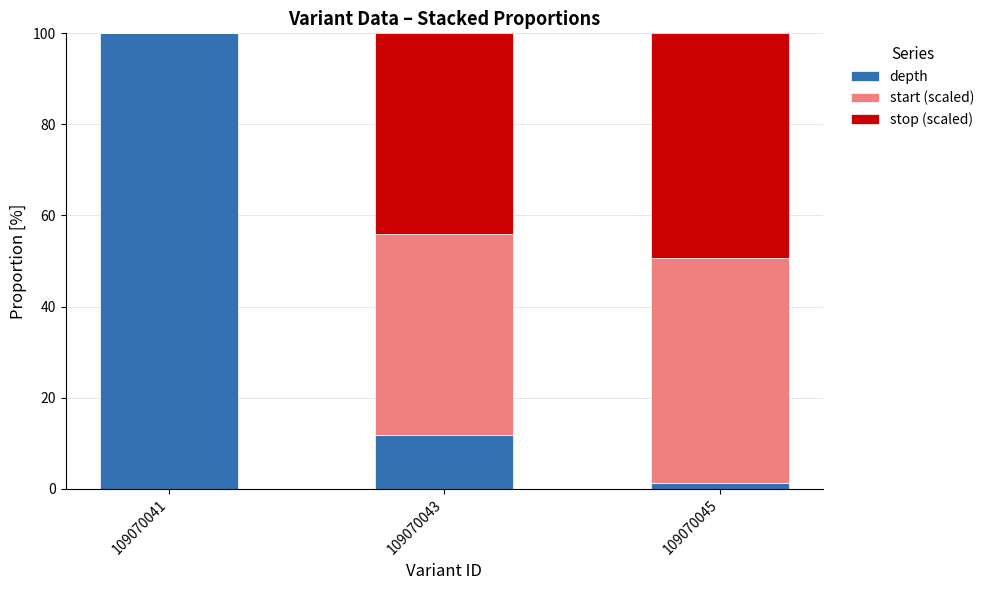

What is the total value across all series at 109070043?

100.0